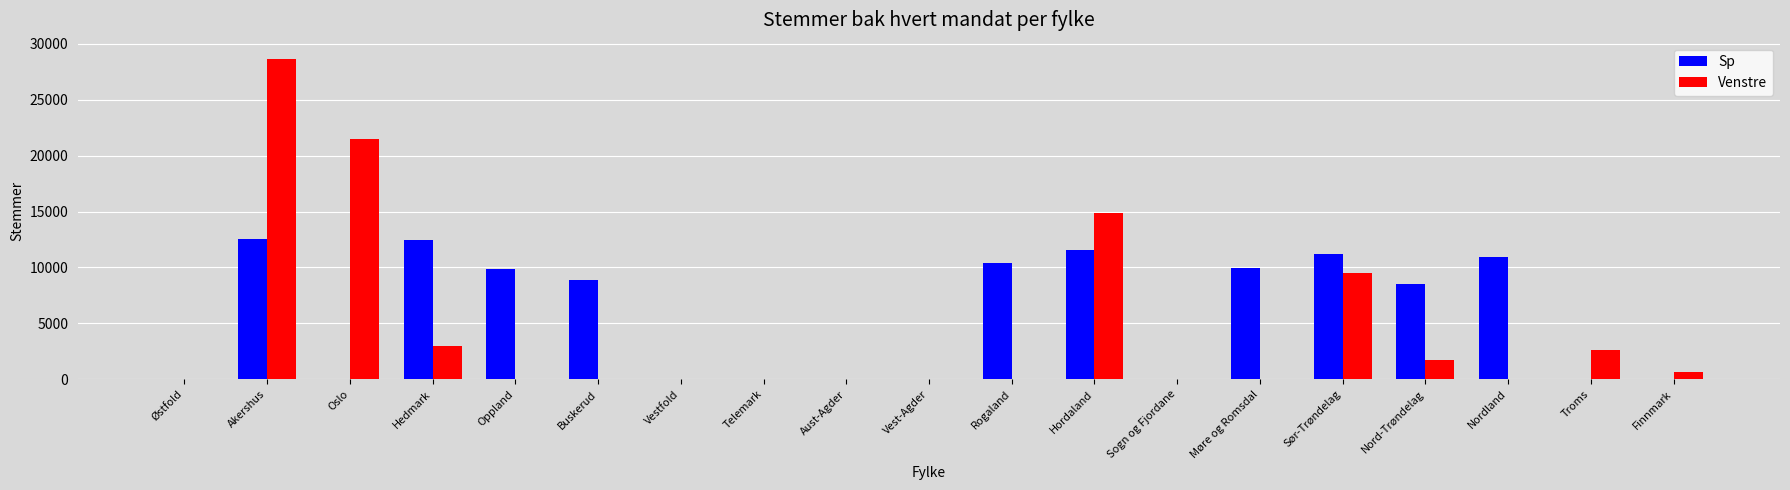

What is the sum of all Sp values?

106349